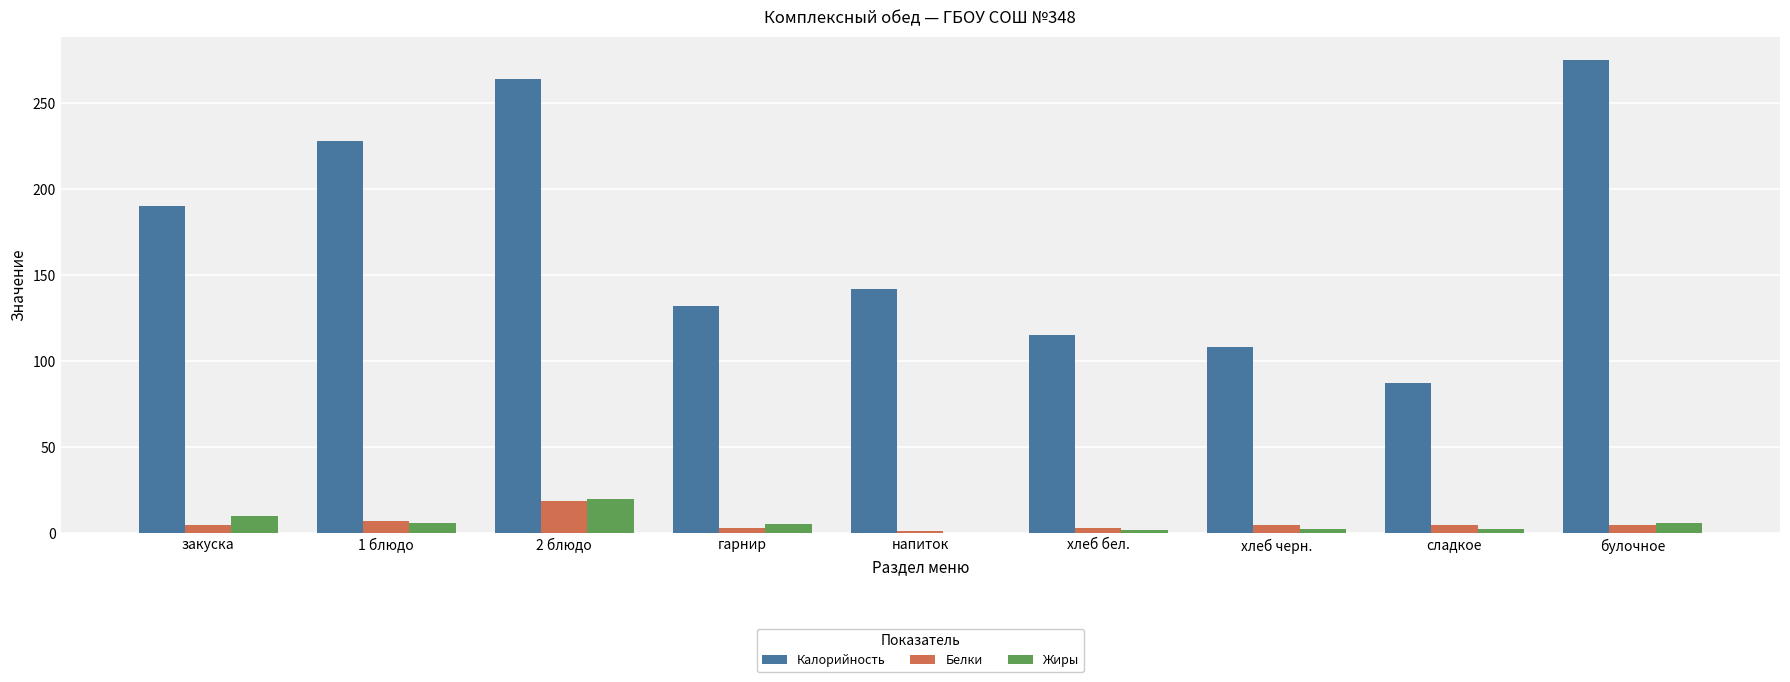

What is the average value of the Белки series?

5.8